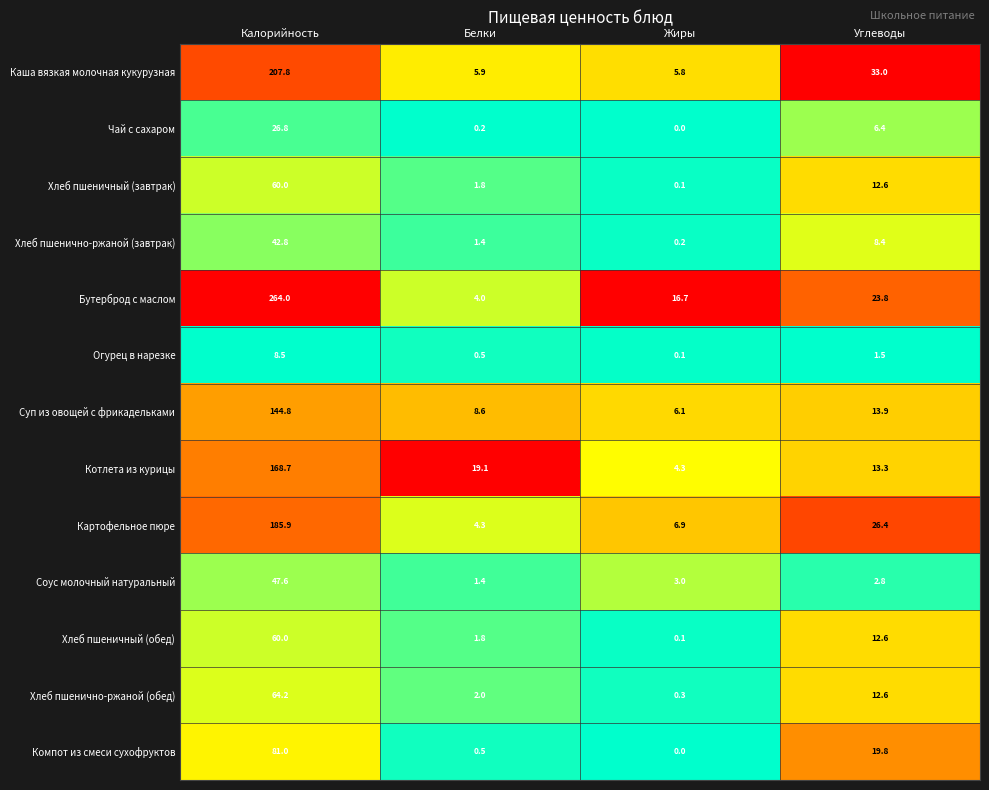

What is the average value of the Суп из овощей с фрикадельками series?

43.4